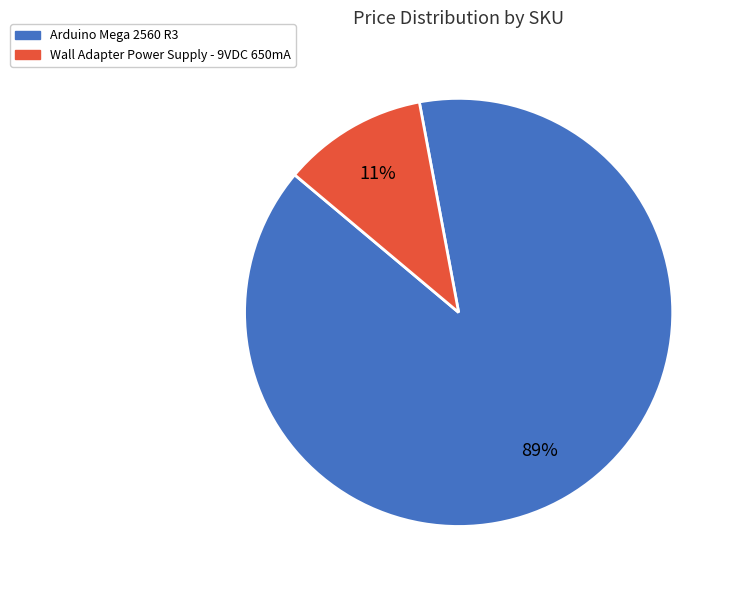

How many segments does this pie chart have?

2